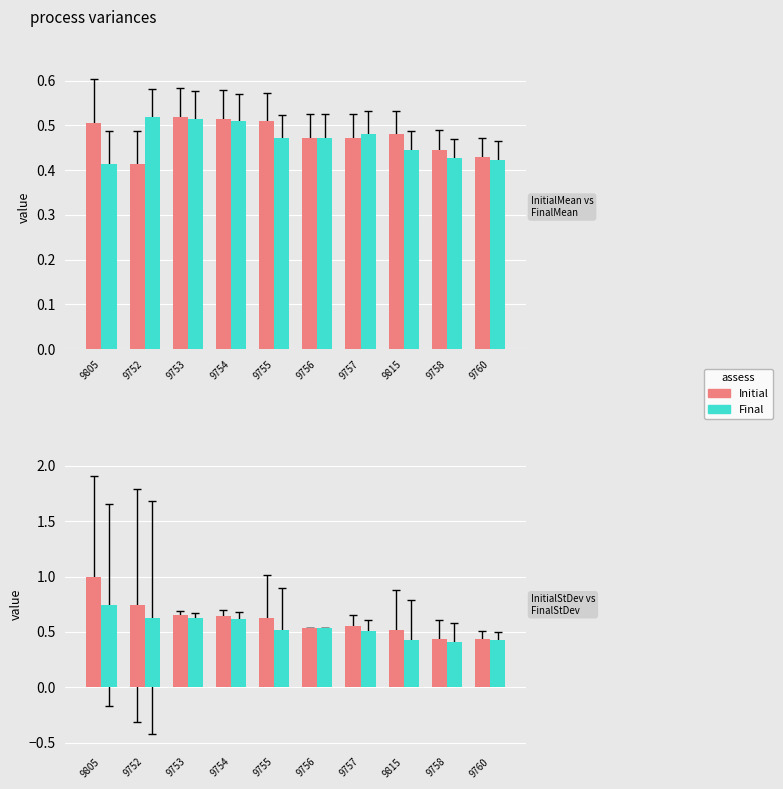

What is the difference between the maximum and minimum values in the InitialMean series?

0.1